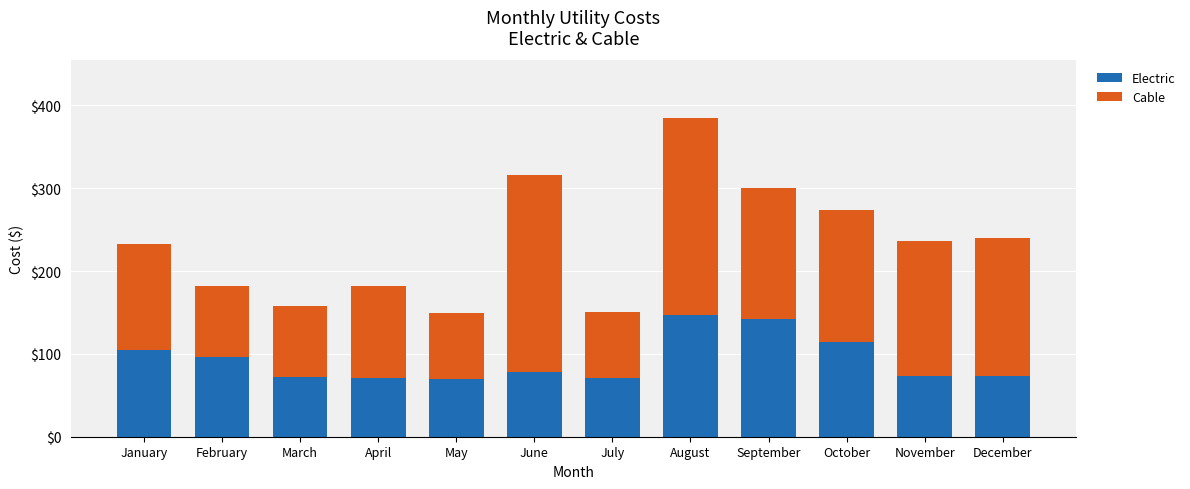

Does the chart contain stacked bars?

Yes